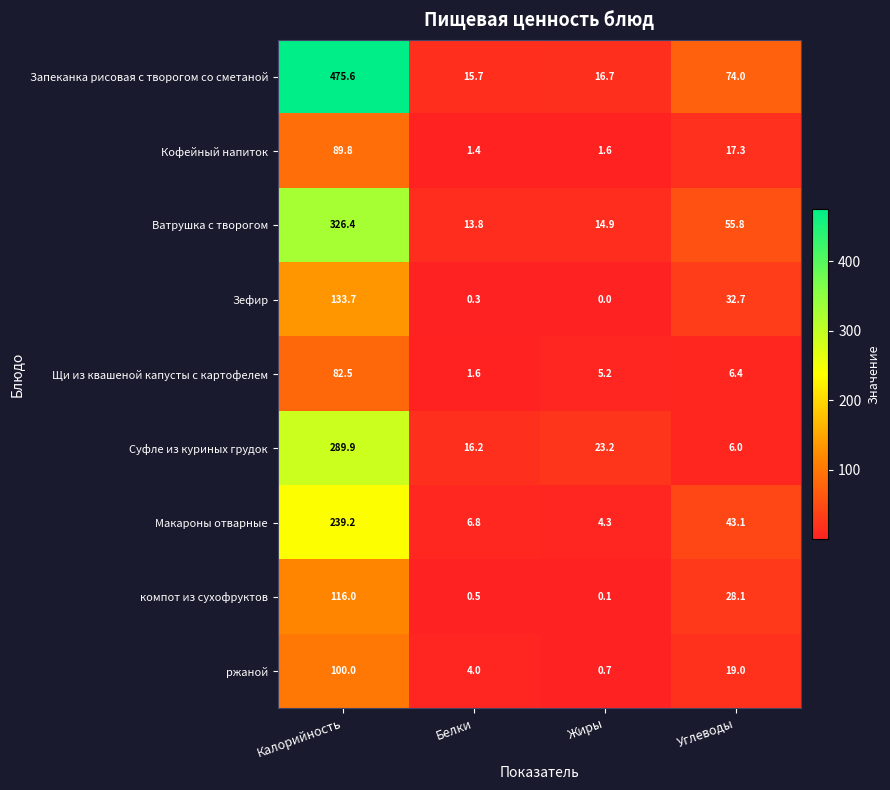

The value of Макароны отварные at Углеводы is 70.1. True or false?

False